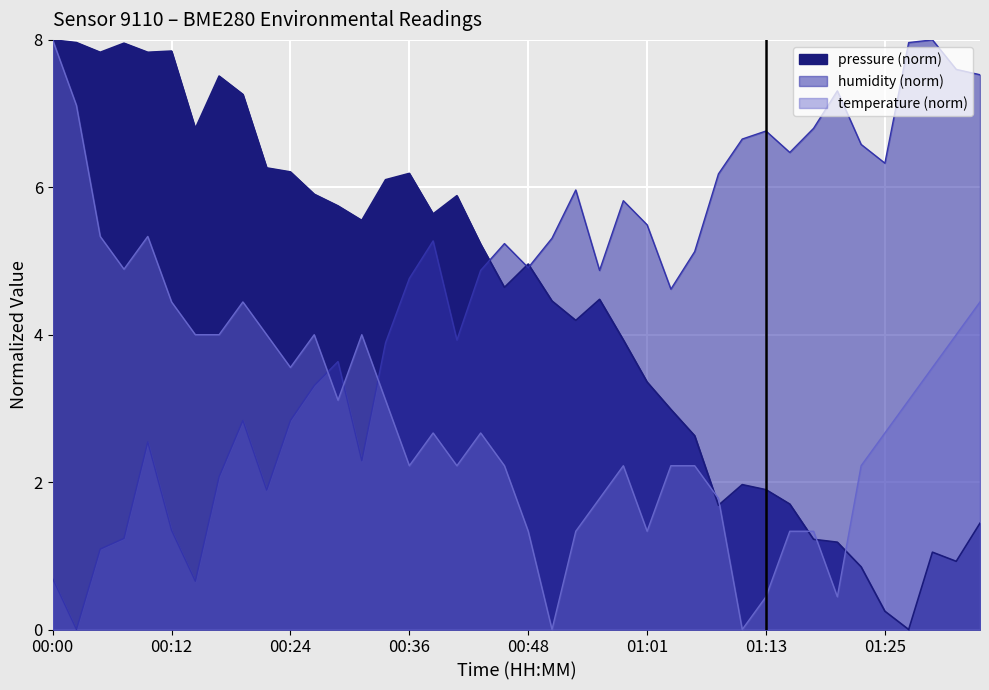

Which label corresponds to the smallest value in the chart?

00:51